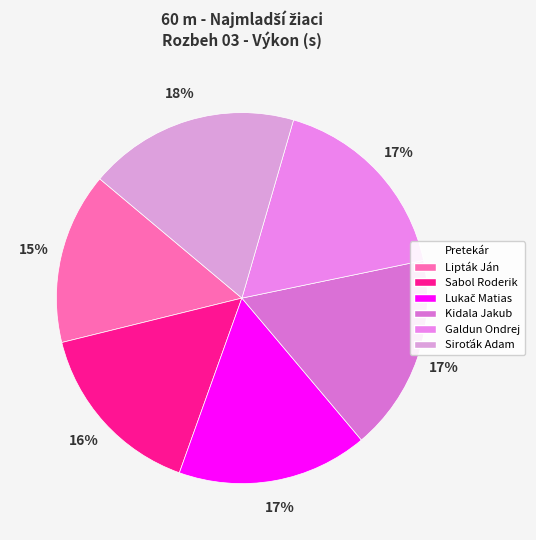

What is the smallest slice in the pie chart?

Lipták Ján